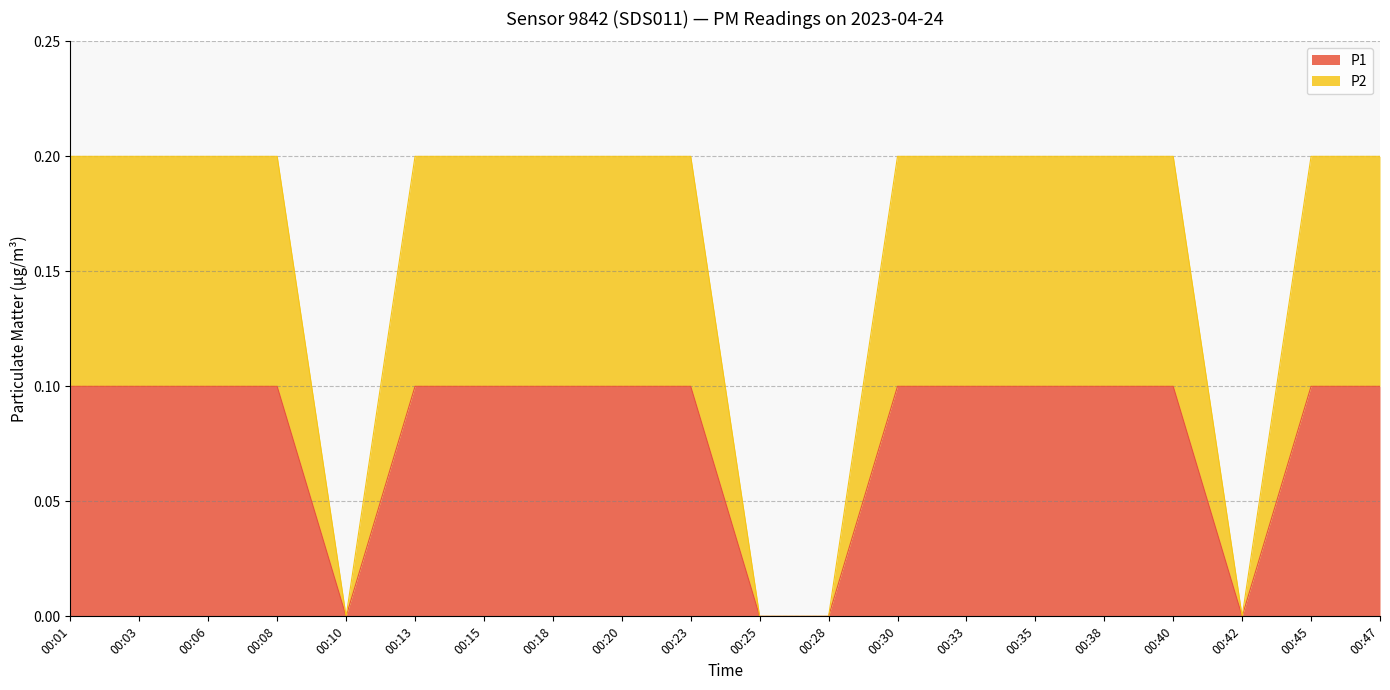

In P2, how many points are lower than both neighbors (excluding endpoints)?

2